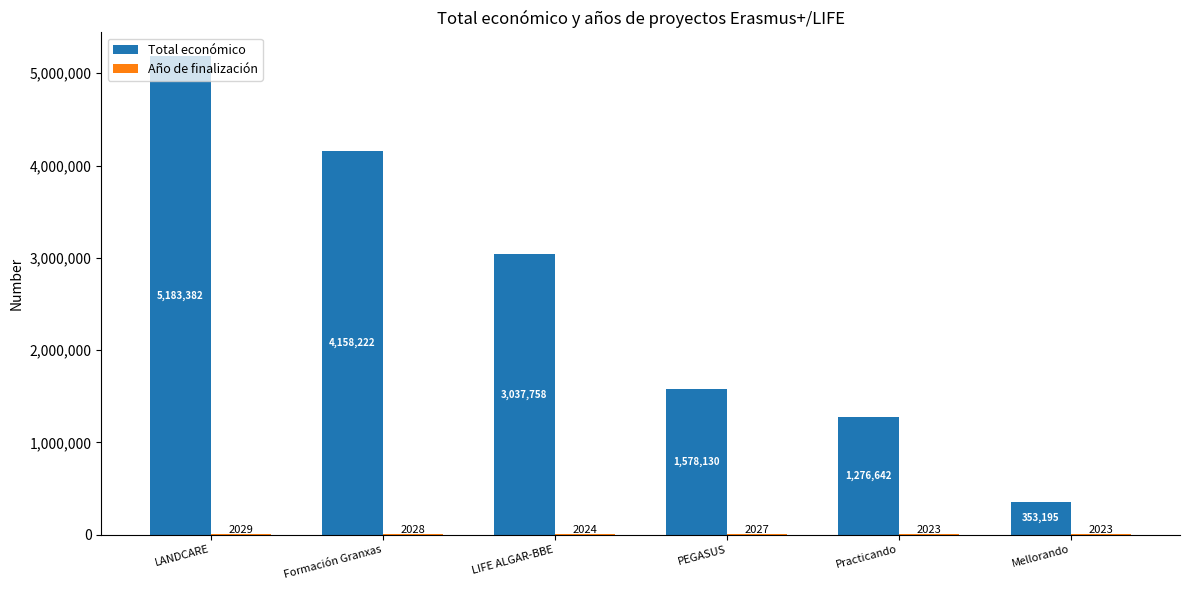

Between LIFE ALGAR-BBE and PEGASUS, which series saw the biggest shift?

Total económico